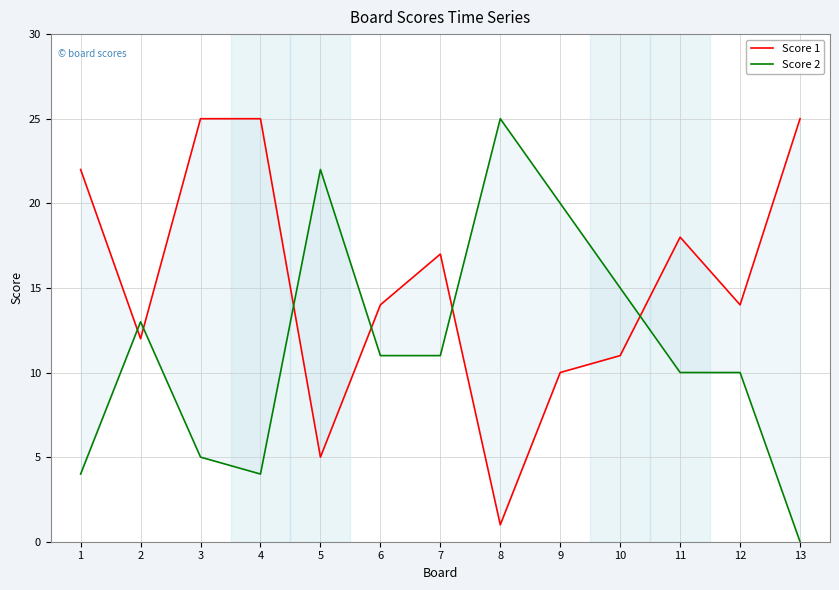

How many interior local valleys does the Score 2 series have?

1